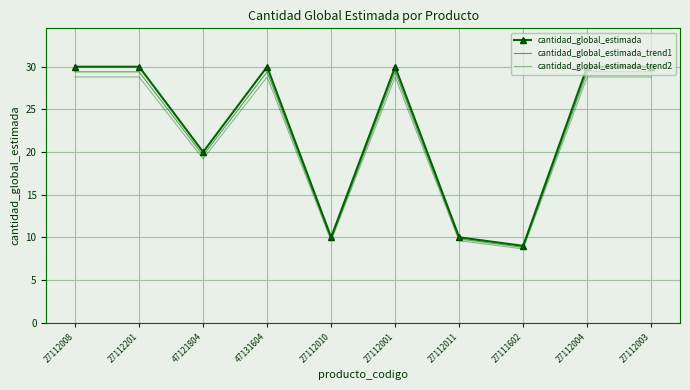

What is the value of the cantidad_global_estimada point at the 5th from the left?

10.0